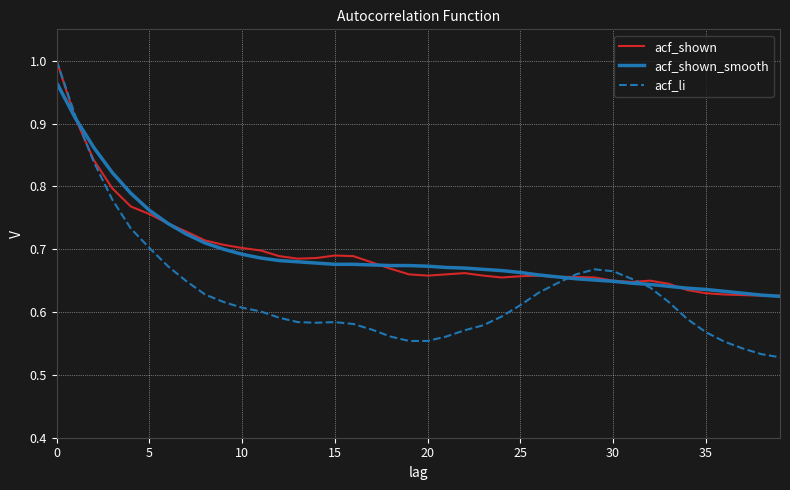

At how many categories does at least one series exceed 0?

40